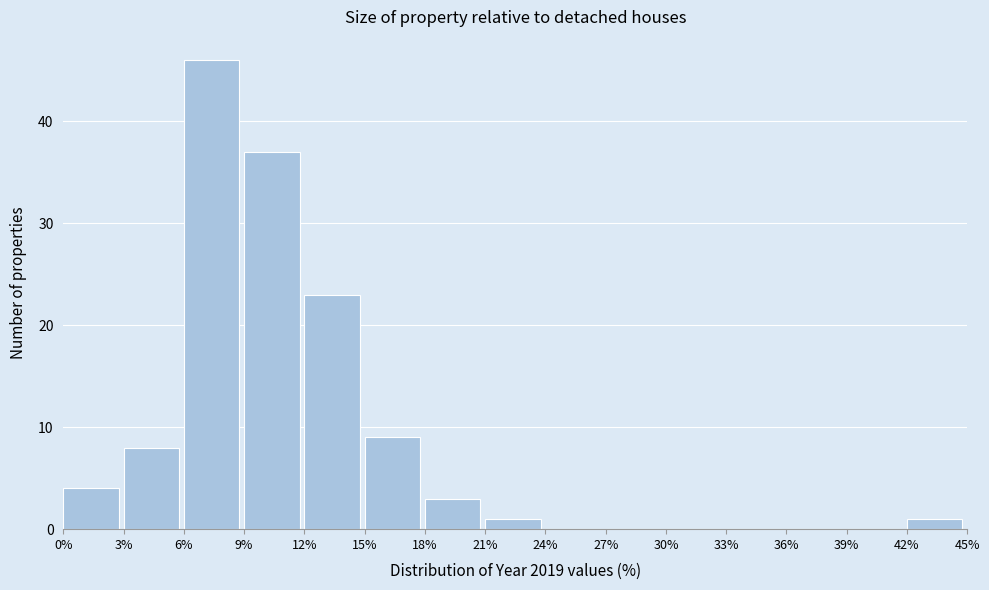

Reading left to right, list every bar in this chart as the range it spans on the x-axis followed by its height. The values are not printed on the chart, so give them approximately, as read against the axis.

0% to 3%: 4
3% to 6%: 8
6% to 9%: 46
9% to 12%: 37
12% to 15%: 23
15% to 18%: 9
18% to 21%: 3
21% to 24%: 1
24% to 27%: 0
27% to 30%: 0
30% to 33%: 0
33% to 36%: 0
36% to 39%: 0
39% to 42%: 0
42% to 45%: 1